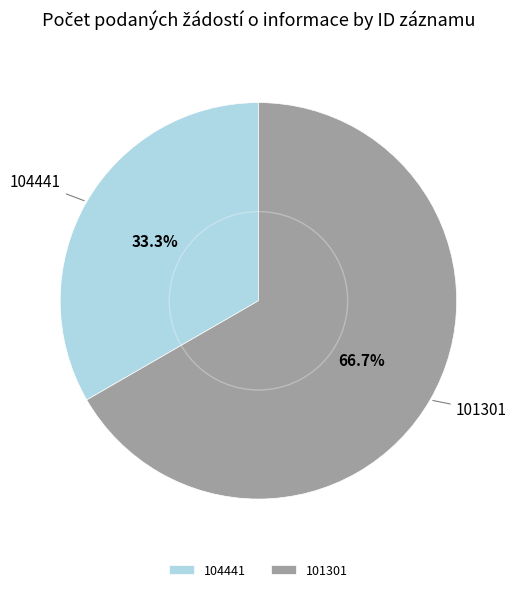

Which has a higher value, 101301 or 104441?

101301